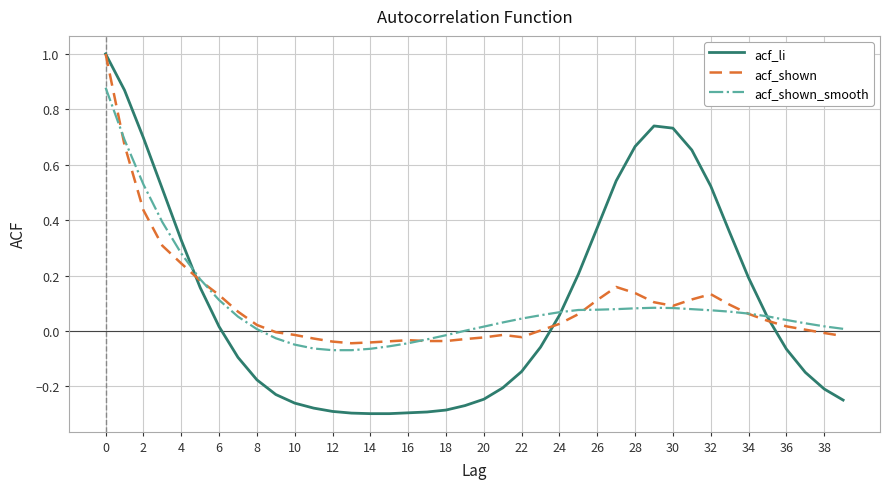

Which series has the widest spread of values?

acf_li